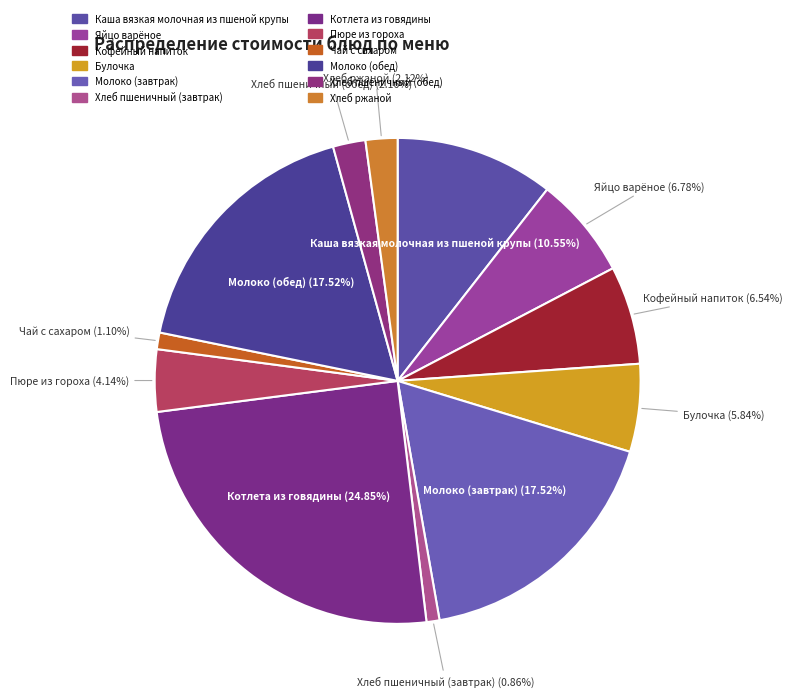

How many slices are in this pie chart?

12